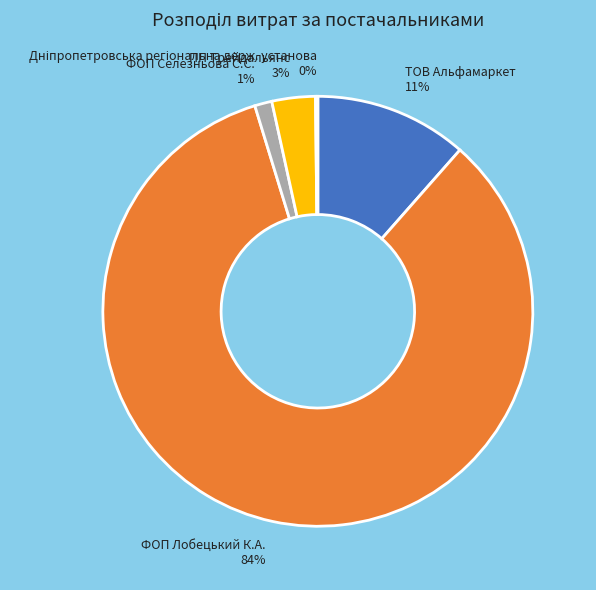

Is it true that ФОП Лобецький К.А. is 84% of the pie?

True